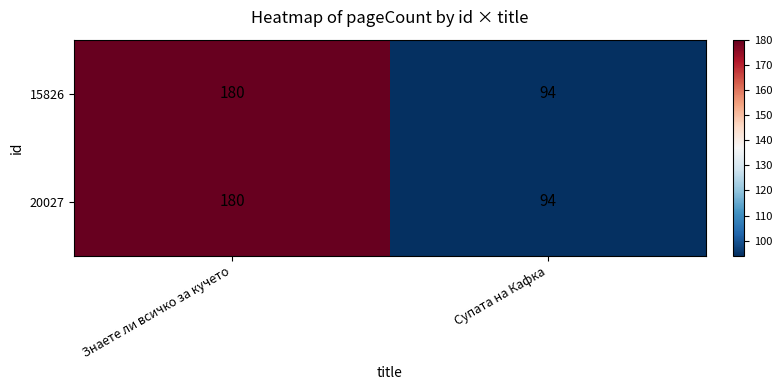

At how many categories does at least one series exceed 116?

1